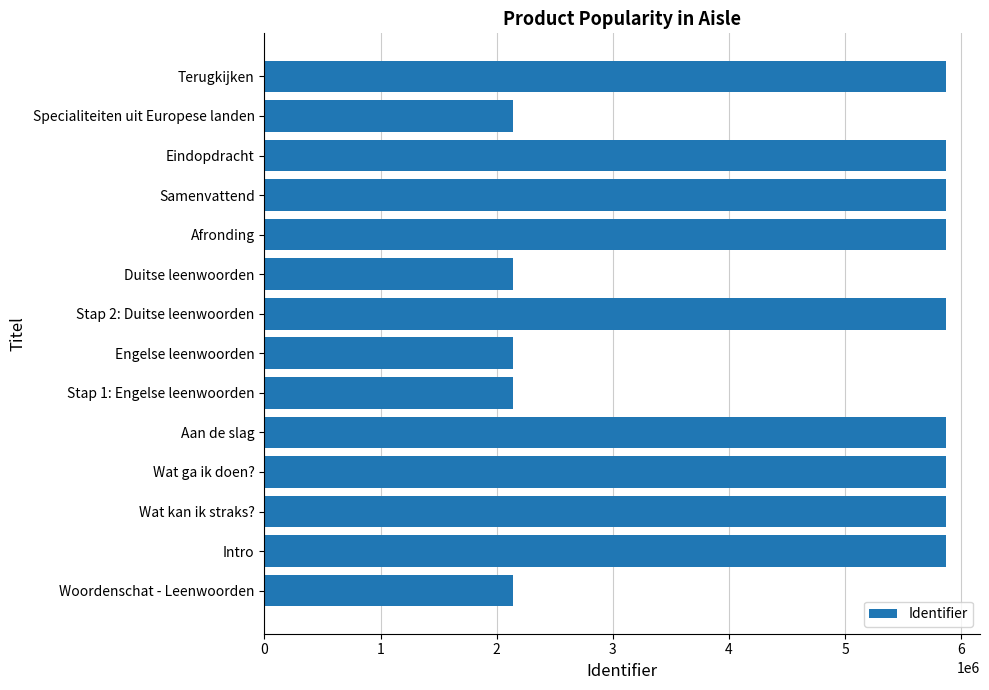

True or false: the data shows 5868571 at Wat kan ik straks?.

True